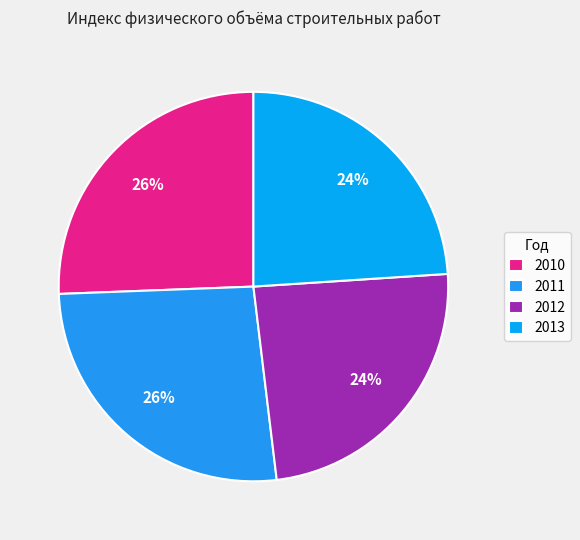

Count the number of slices in the pie.

4